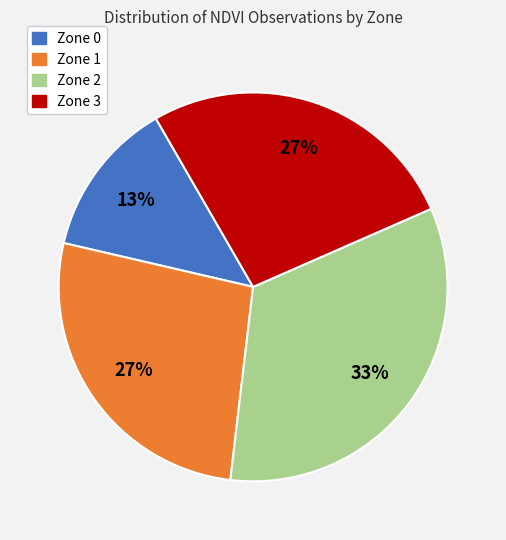

What percentage is the Zone 1 slice, to the nearest percent?

27%